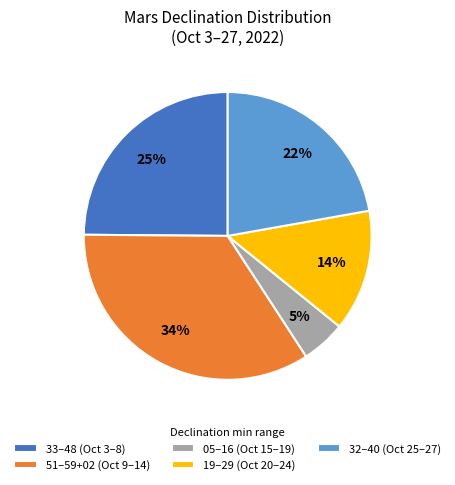

The 51–59+02 (Oct 9–14) slice represents 34% of the pie. True or false?

True